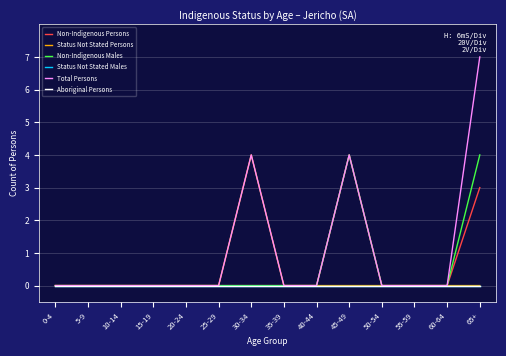

Reading right to left, list all the values displayed in this chart.

Non-Indigenous Persons: 3	0	0	0	4	0	0	0	0	0	0	0	0	0
Status Not Stated Persons: 0	0	0	0	0	0	0	4	0	0	0	0	0	0
Non-Indigenous Males: 4	0	0	0	4	0	0	0	0	0	0	0	0	0
Status Not Stated Males: 0	0	0	0	0	0	0	0	0	0	0	0	0	0
Total Persons: 7	0	0	0	4	0	0	4	0	0	0	0	0	0
Aboriginal Persons: 0	0	0	0	0	0	0	0	0	0	0	0	0	0